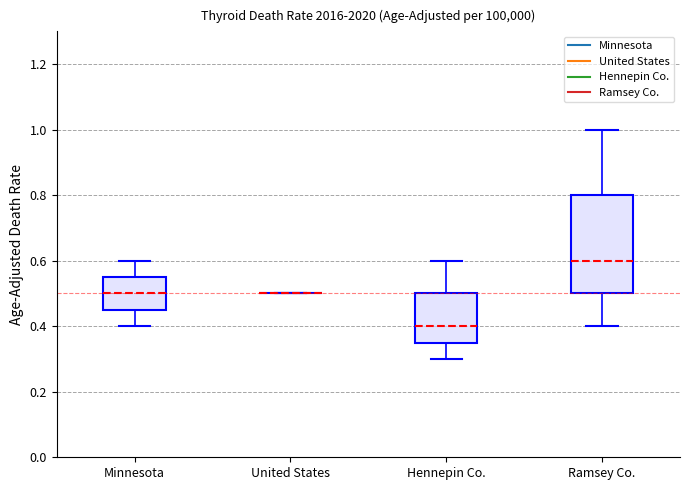

Reading left to right, transcribe this box plot: for each box, give where its median line is, the range the box spans, and where its two whiskers end, as read against the y-axis. The values are not printed on the chart, so give them approximately, as read against the axis.

Minnesota: median 0.50, box 0.46 to 0.56, whiskers 0.40 to 0.60
United States: box collapsed to a line at 0.50, whiskers 0.50 to 0.50
Hennepin Co.: median 0.40, box 0.36 to 0.50, whiskers 0.30 to 0.60
Ramsey Co.: median 0.60, box 0.50 to 0.80, whiskers 0.40 to 1.00